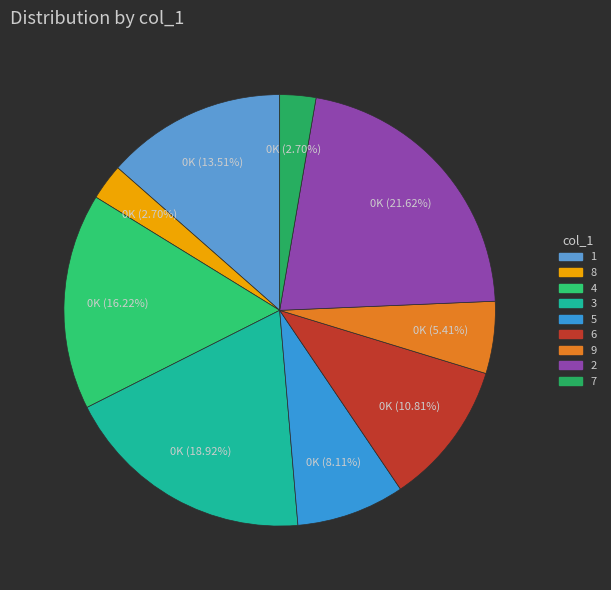

To the nearest percent, what percentage of the pie is 3?

19%